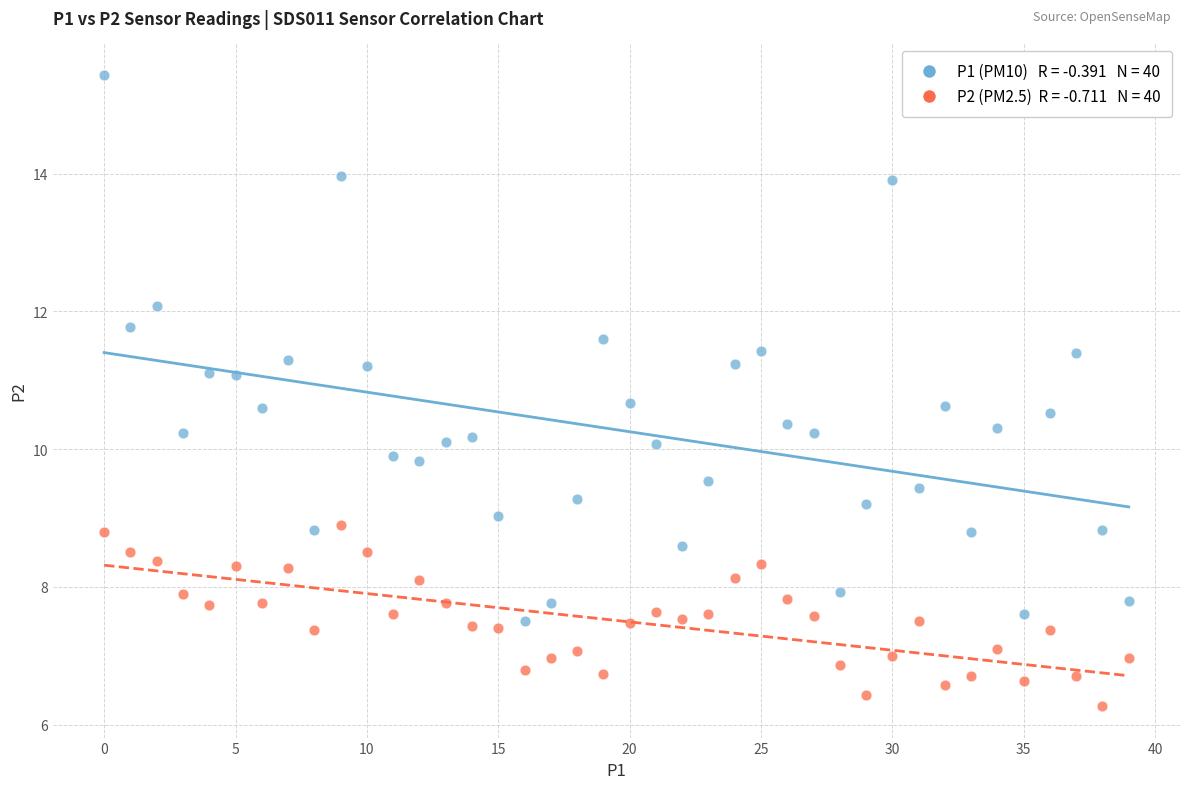

How many points are shown in the scatter plot?

80